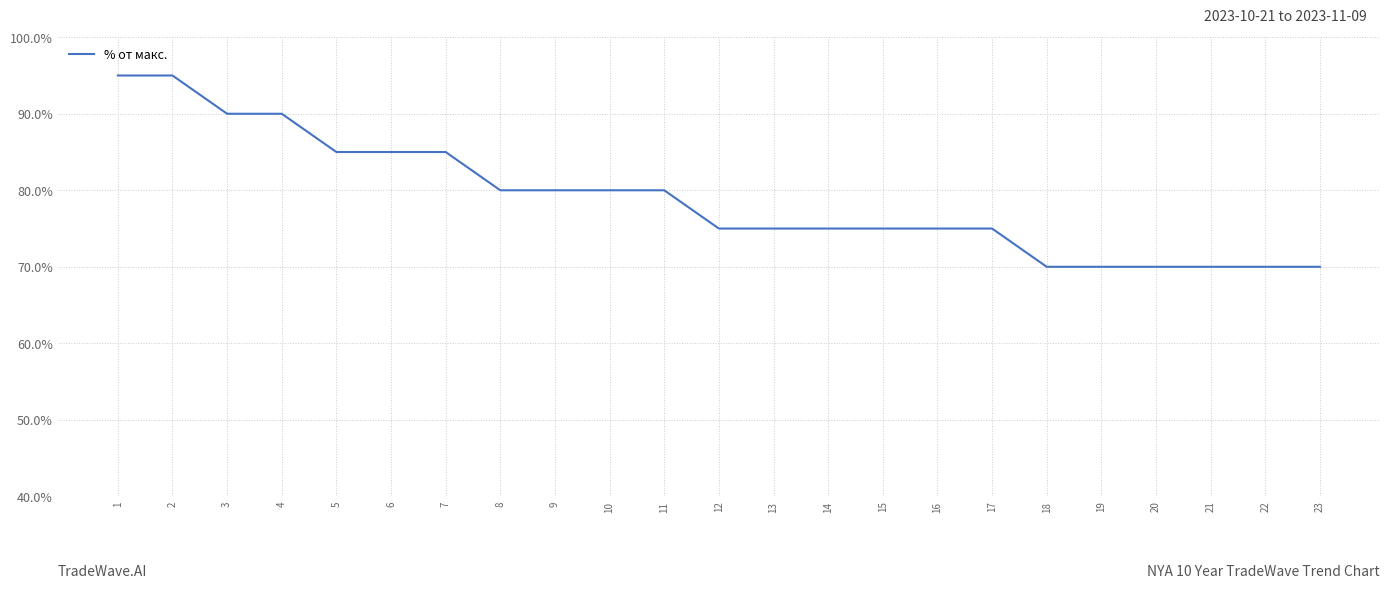

How many lines are shown in the chart?

1